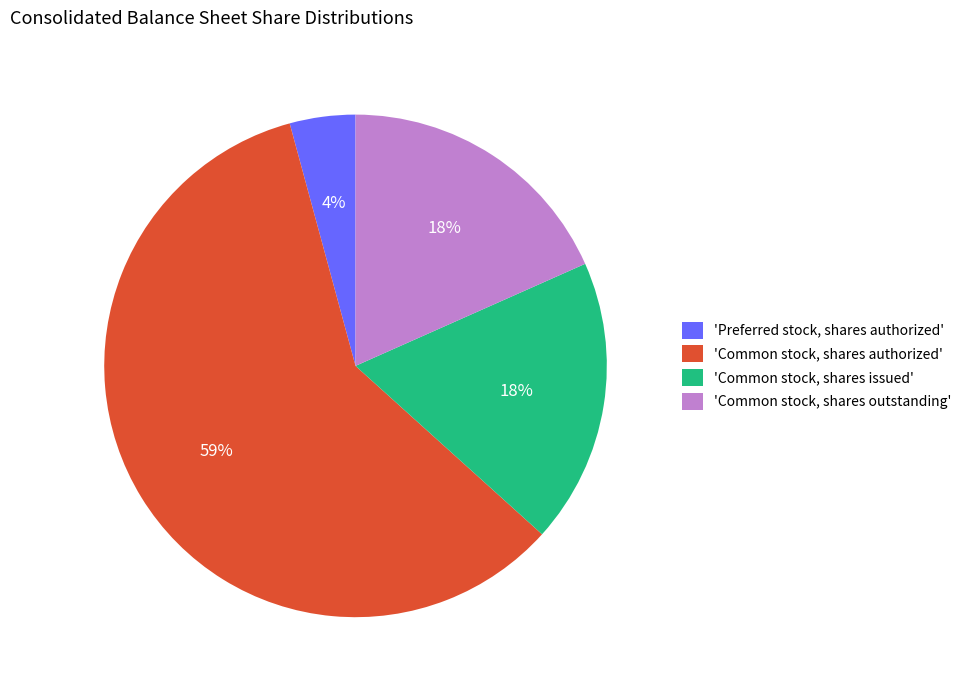

Combined, do 'Common stock, shares authorized' and 'Preferred stock, shares authorized' account for over 50%?

Yes